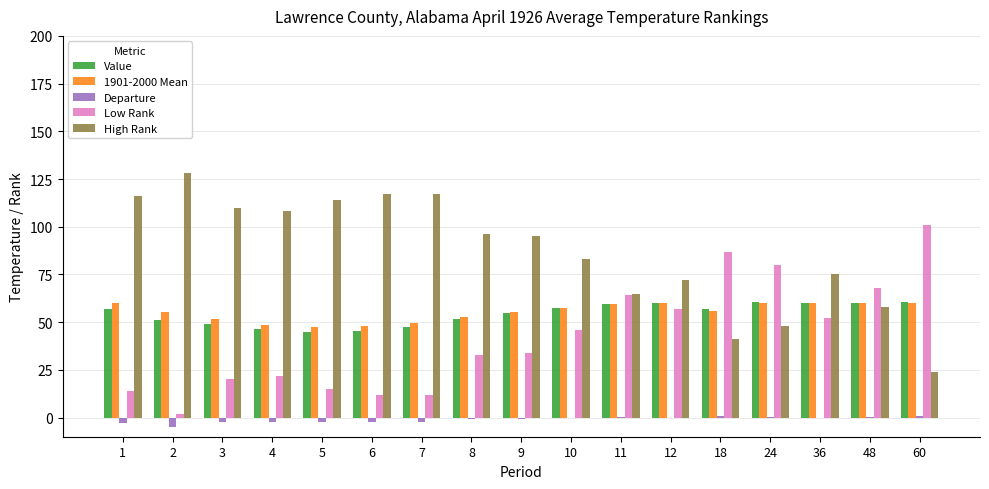

What is the total value across all series at 48?

246.6